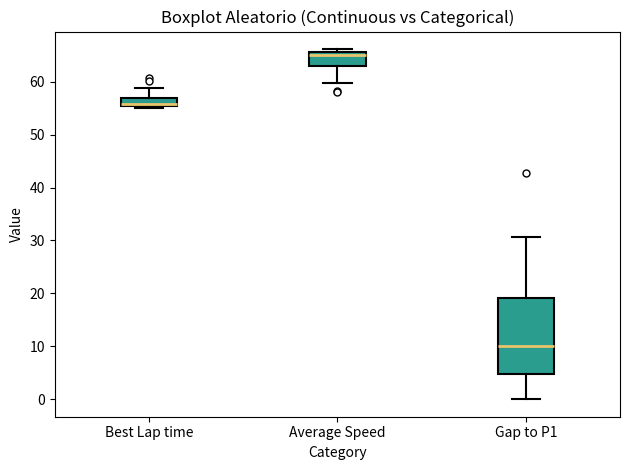

Where does the upper whisker of the box for Gap to P1 end on the y-axis? The values are not printed on the chart, so give them approximately, as read against the axis.

31